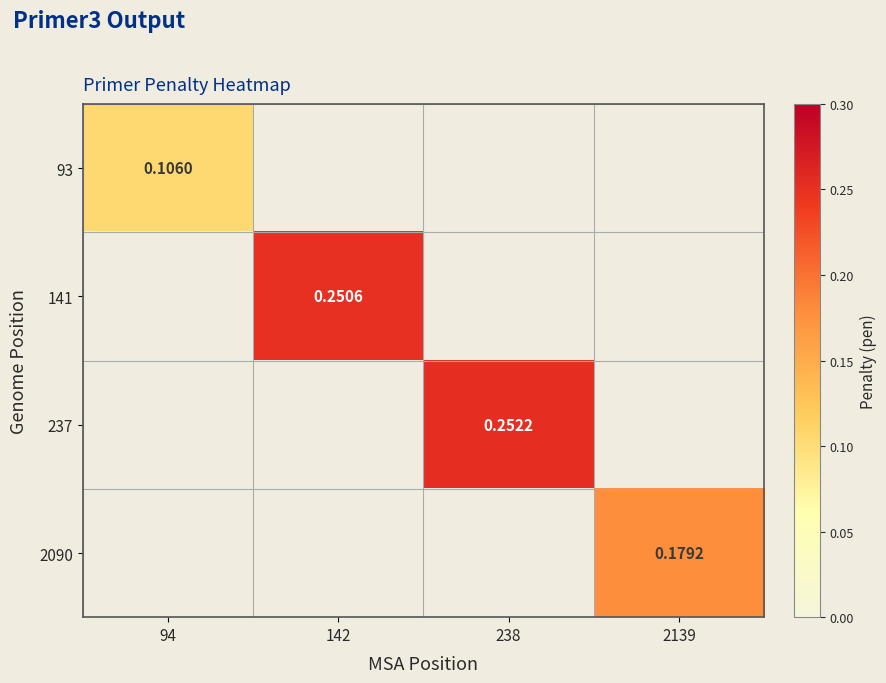

Which category has the highest value across all series?

238